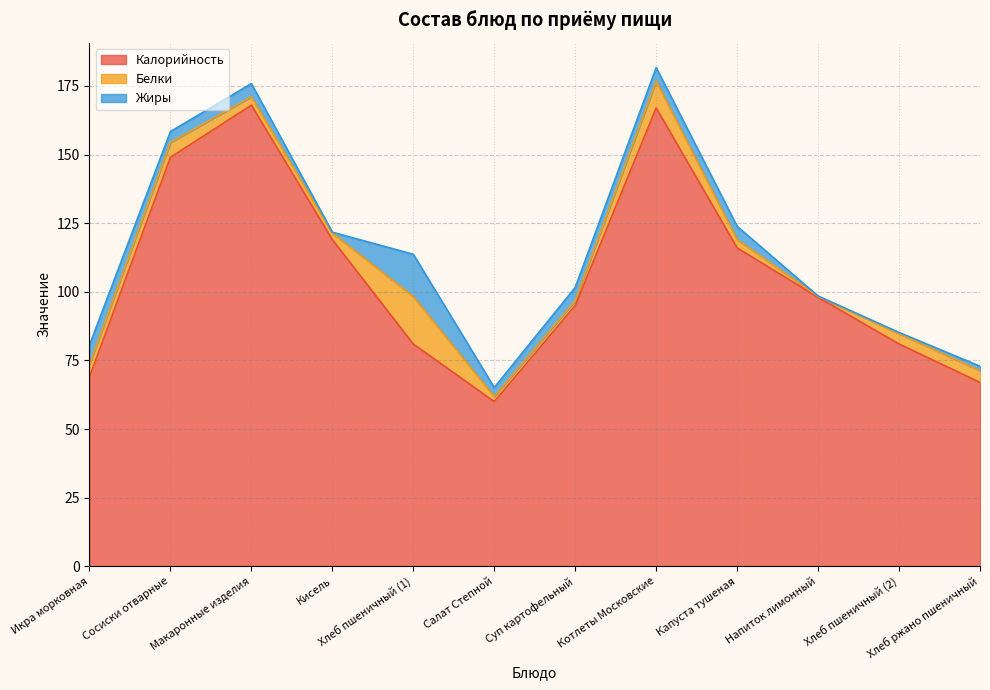

The value of Жиры at Кисель is 0.4. True or false?

False